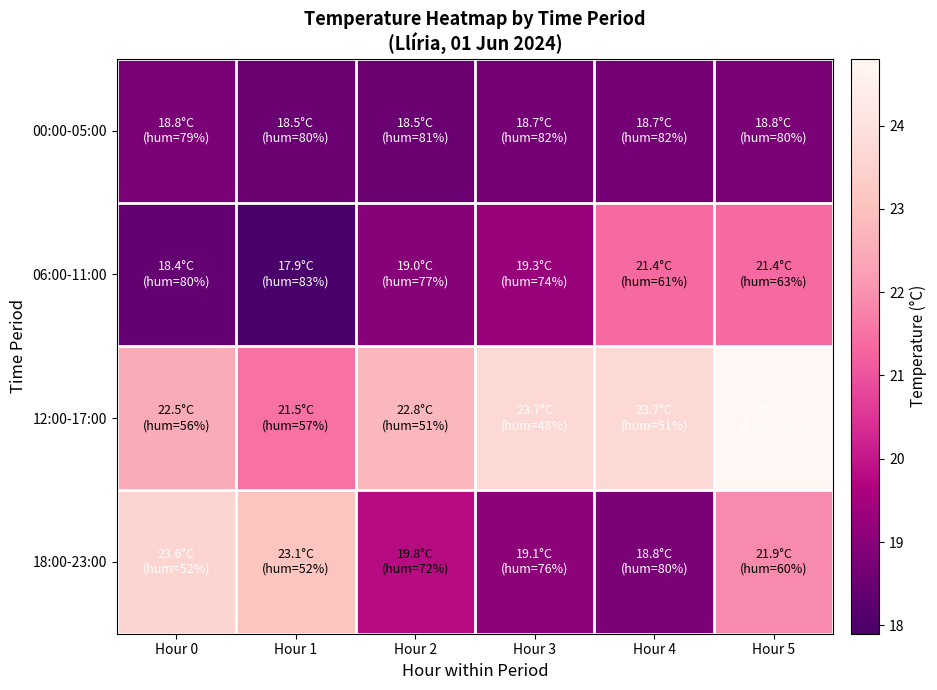

Reading left to right, list all the values displayed in this chart.

00:00-05:00: Hour 0=18.8	Hour 1=18.5	Hour 2=18.5	Hour 3=18.7	Hour 4=18.7	Hour 5=18.8
06:00-11:00: Hour 0=18.4	Hour 1=17.9	Hour 2=19.0	Hour 3=19.3	Hour 4=21.4	Hour 5=21.4
12:00-17:00: Hour 0=22.5	Hour 1=21.5	Hour 2=22.8	Hour 3=23.7	Hour 4=23.7	Hour 5=24.8
18:00-23:00: Hour 0=23.6	Hour 1=23.1	Hour 2=19.8	Hour 3=19.1	Hour 4=18.8	Hour 5=21.9